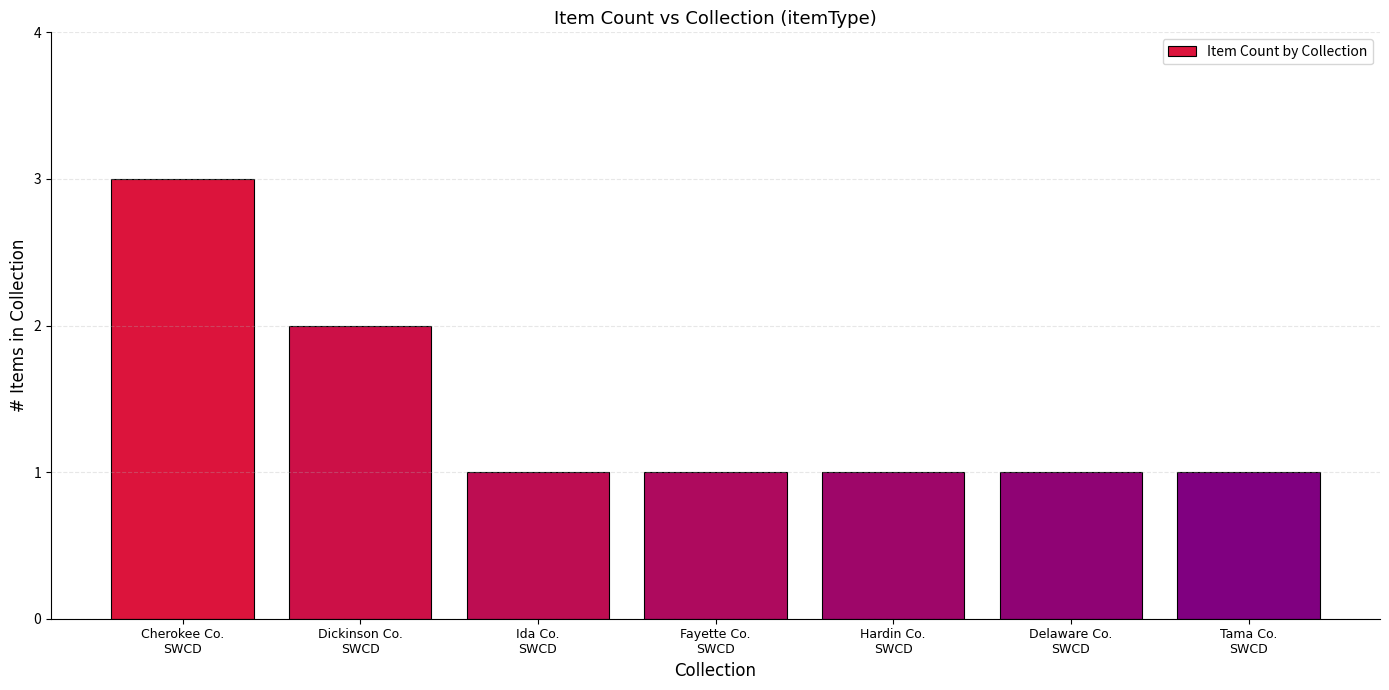

What is the label of the 1st bar from the right?

Tama Co.
SWCD